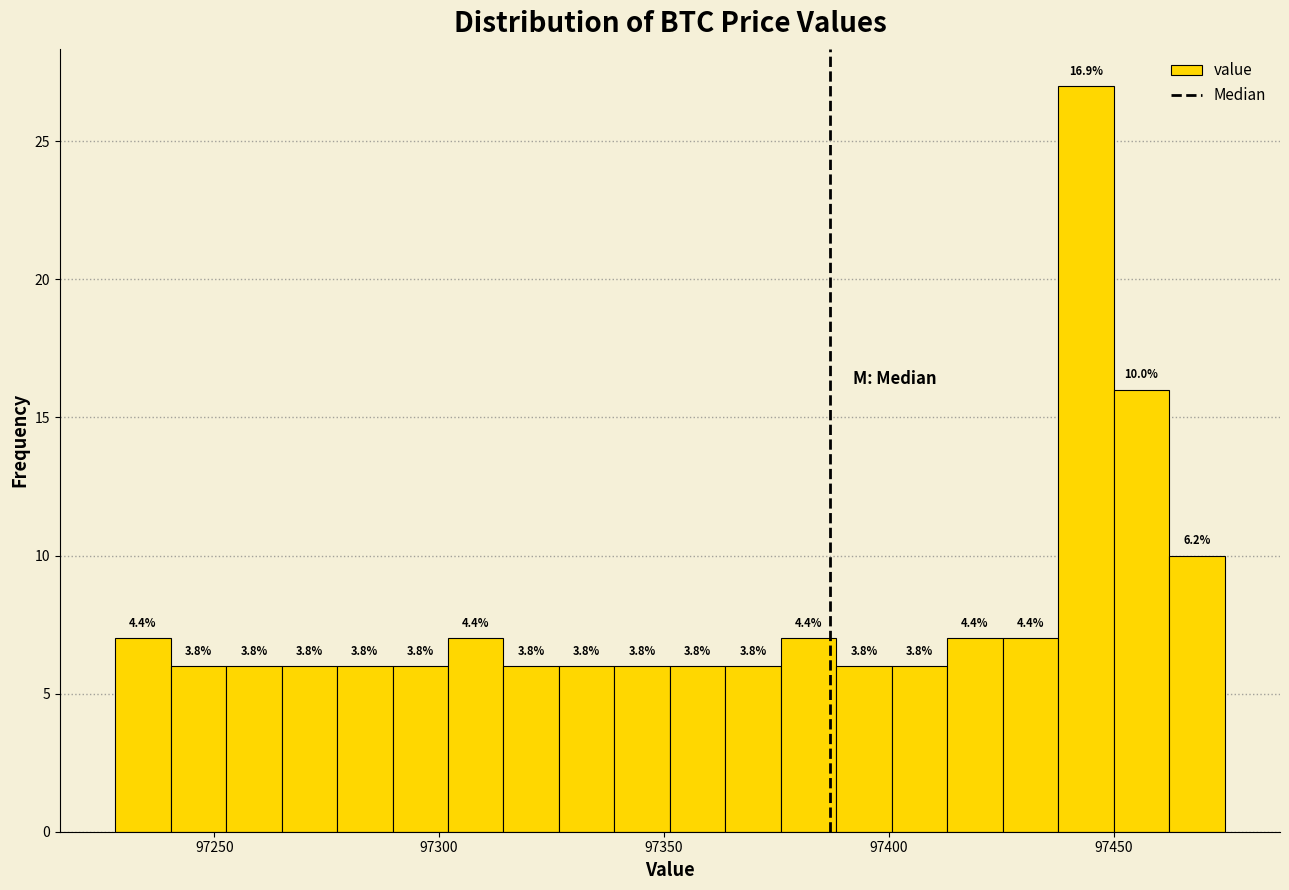

Around what value on the x-axis is the tallest bar? Give the approximate position of its centre, as read against the axis.

97445